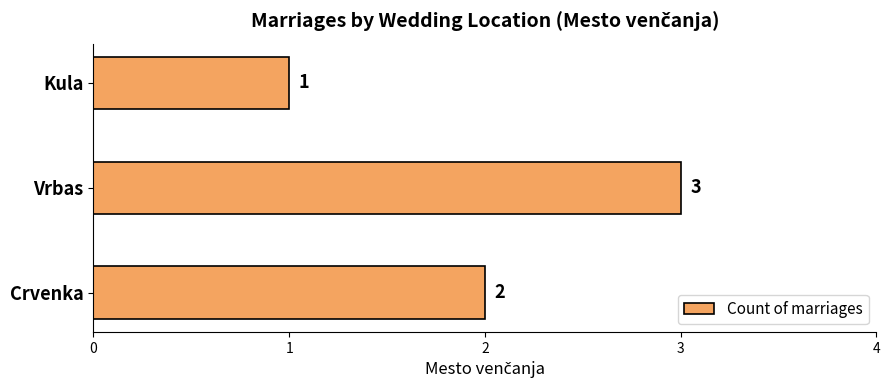

What is the difference between the maximum and minimum values?

2